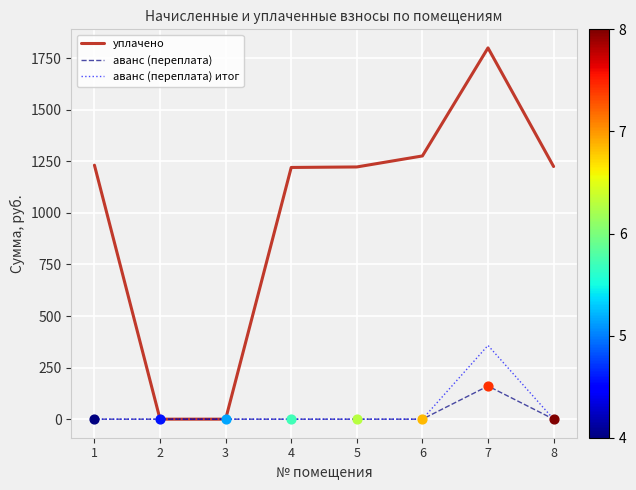

What is the difference between the highest and lowest values at 1?

1231.3